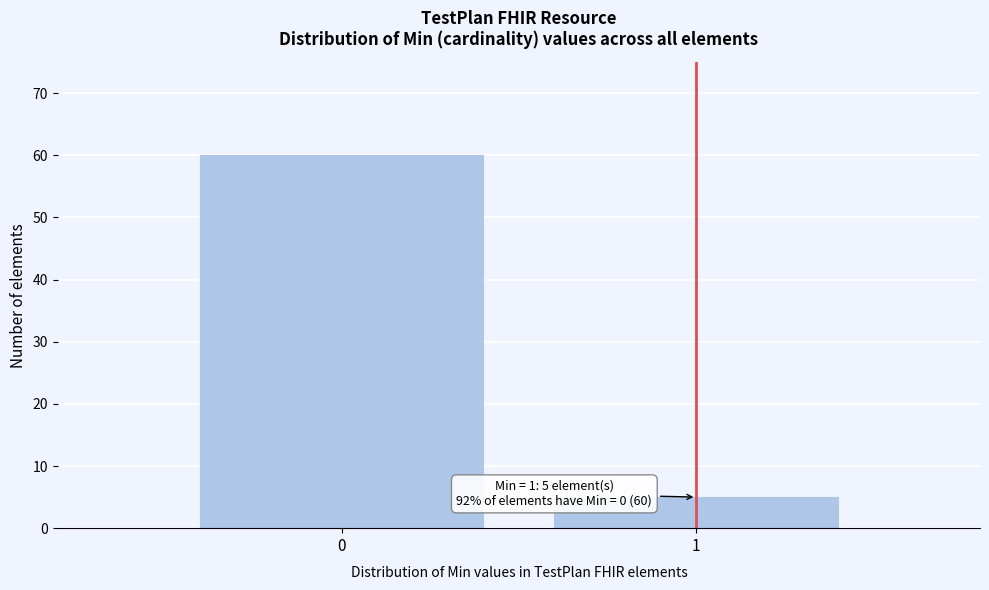

Reading left to right, transcribe all the data shown in this chart.

60	5